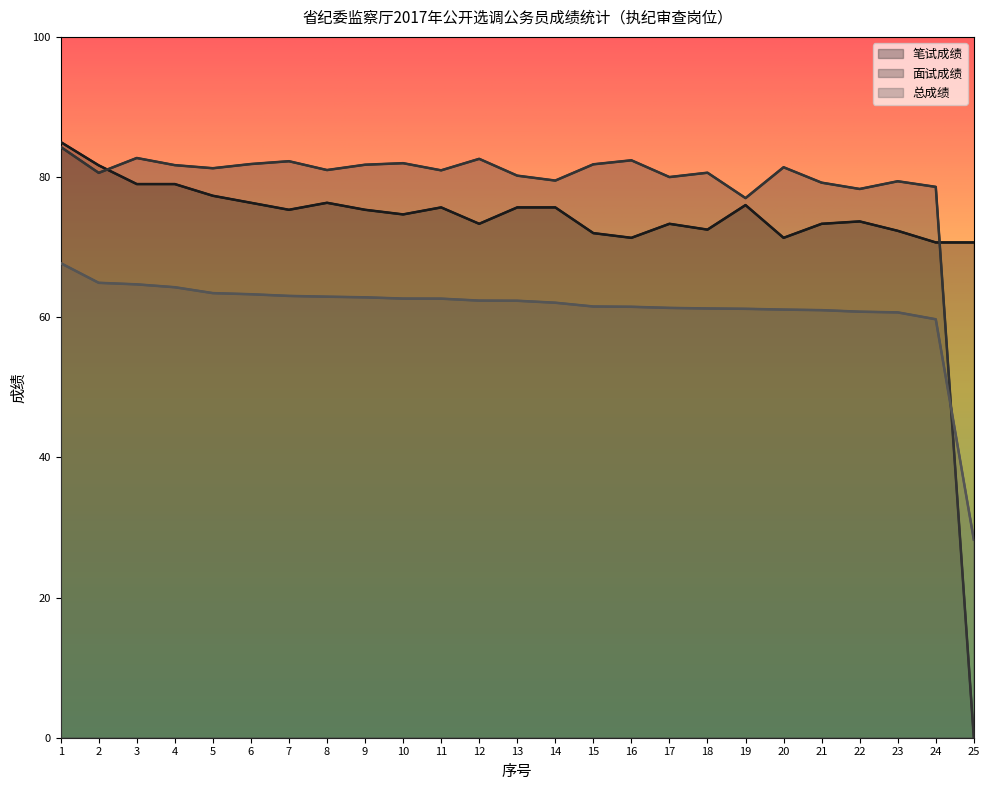

Is it true that 笔试成绩 equals 111.3 at 12?

False